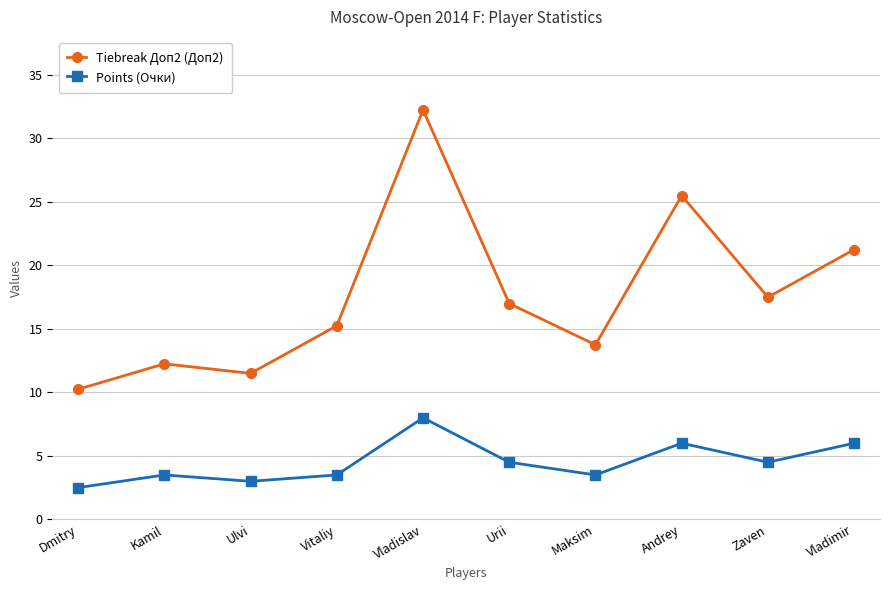

List the series in order of their peak value, highest first.

Tiebreak Доп2 (Доп2), Points (Очки)